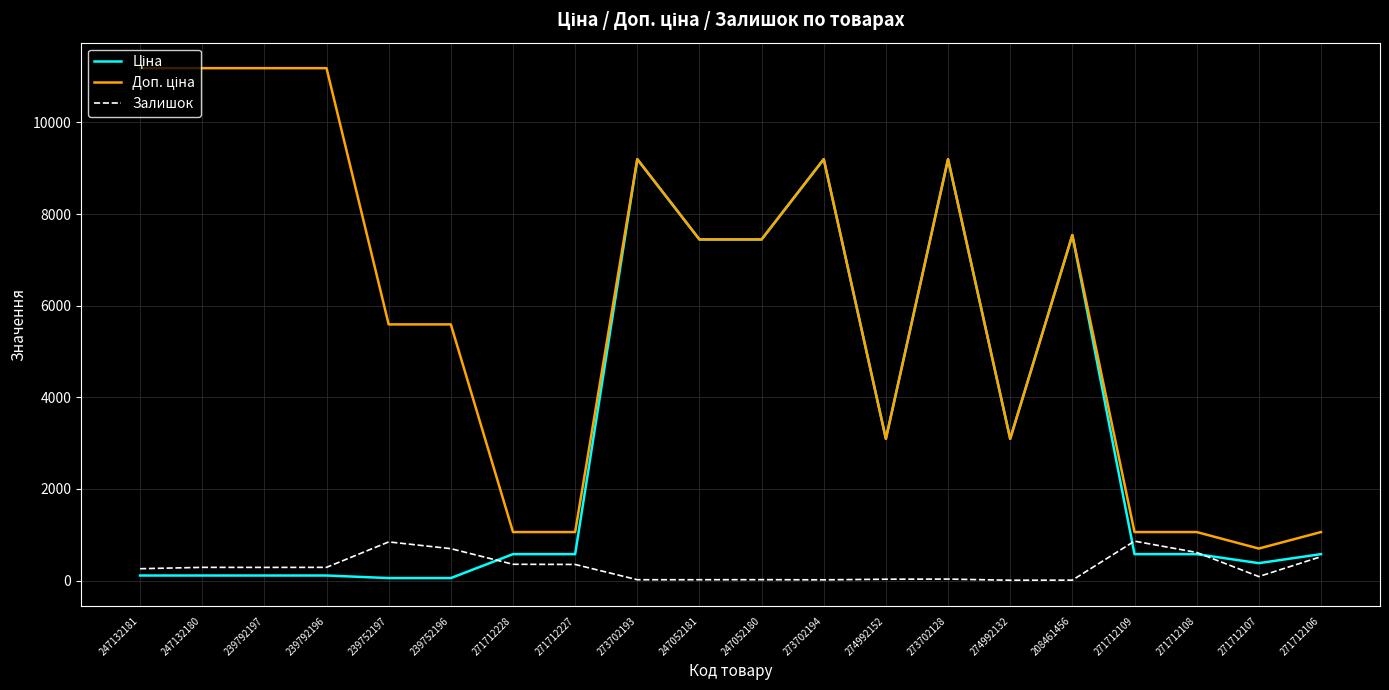

What is the greatest value displayed?

11182.0